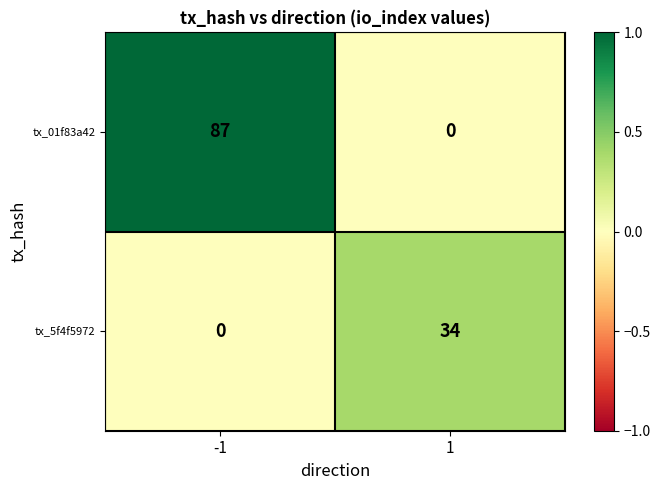

What is the difference between the maximum and minimum values in the tx_5f4f5972 series?

34